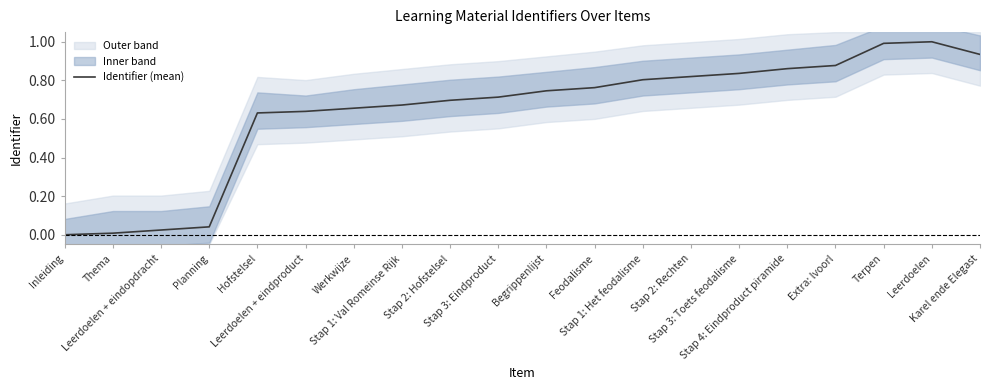

Which label corresponds to the smallest value in the chart?

Inleiding